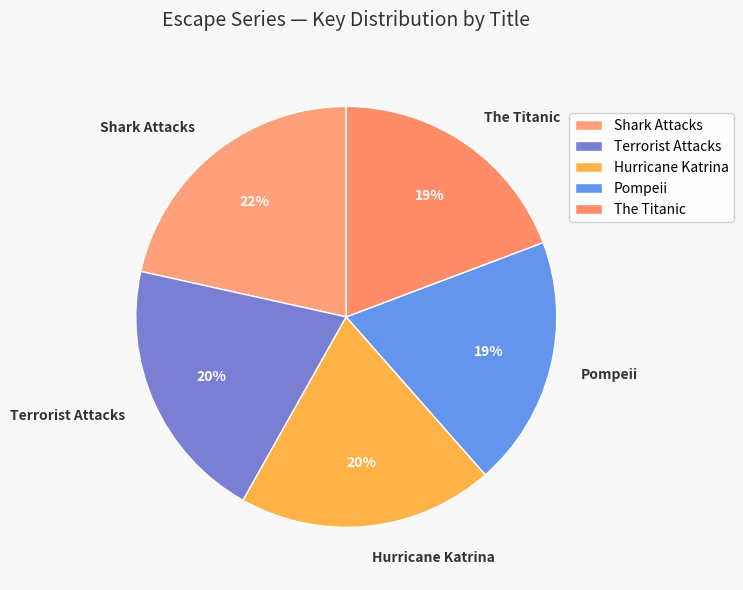

To the nearest percent, what percentage of the pie is Pompeii?

19%